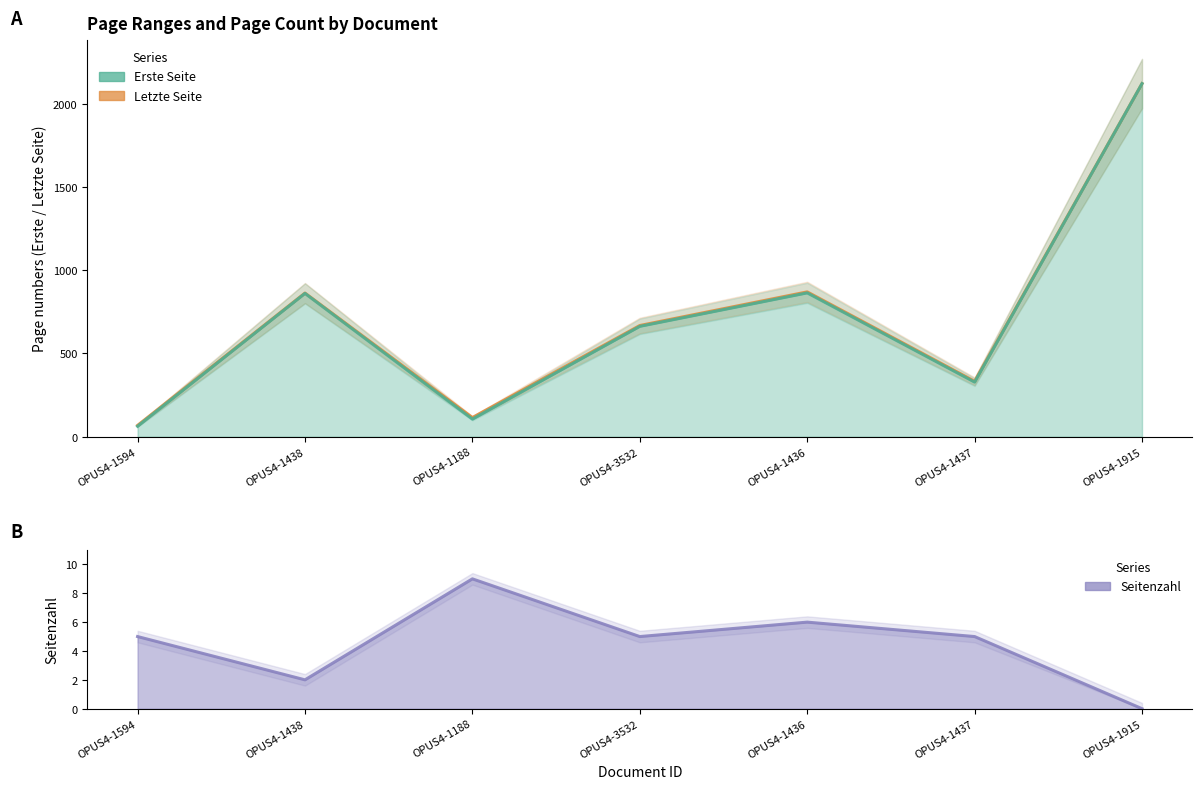

How many interior local peaks does the Erste Seite series have?

2